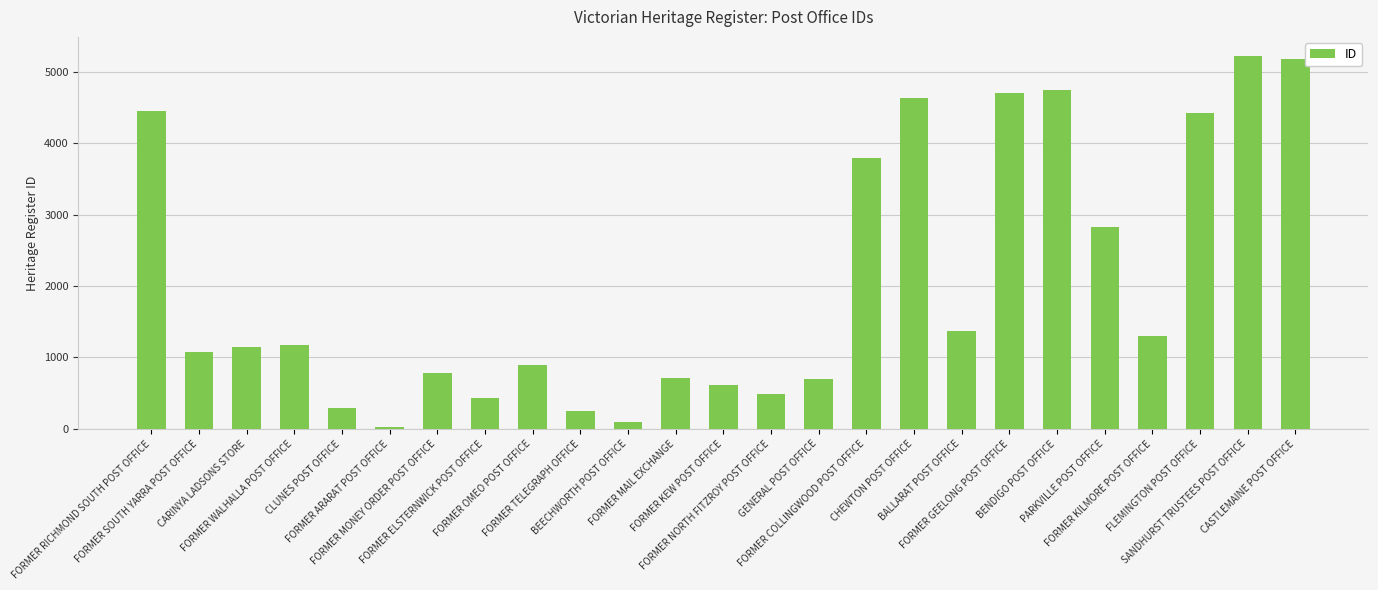

The value at CHEWTON POST OFFICE is 4640. True or false?

True